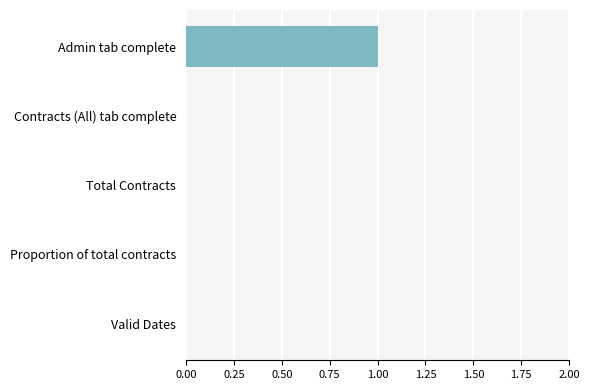

Which label corresponds to the largest value in the chart?

Admin tab complete